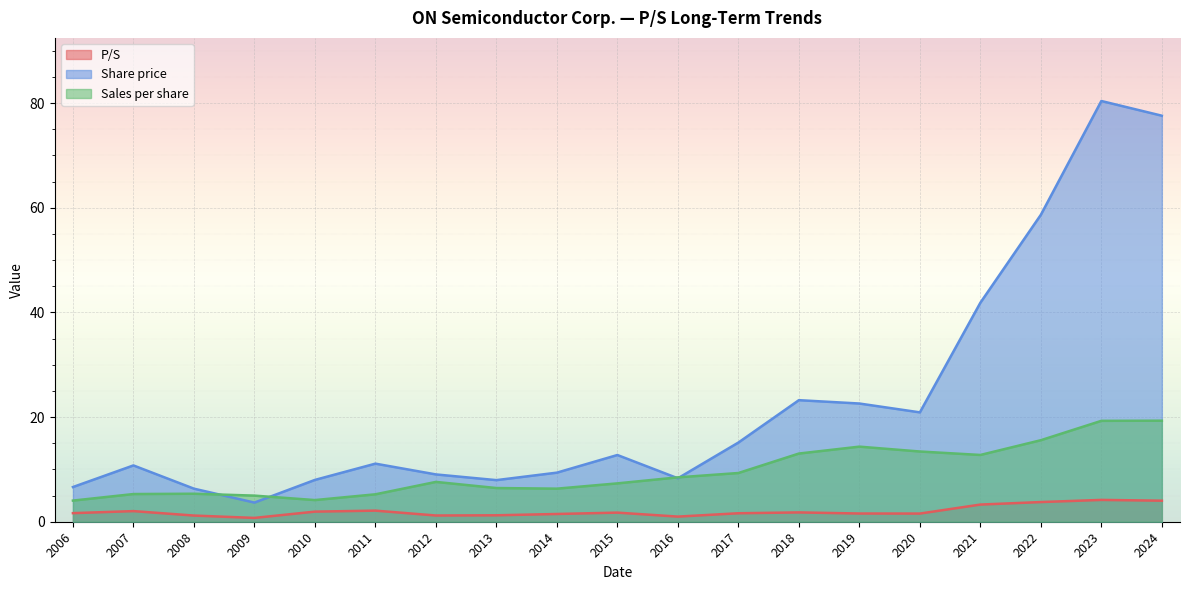

List the series in order of their peak value, lowest first.

P/S, Sales per share, Share price